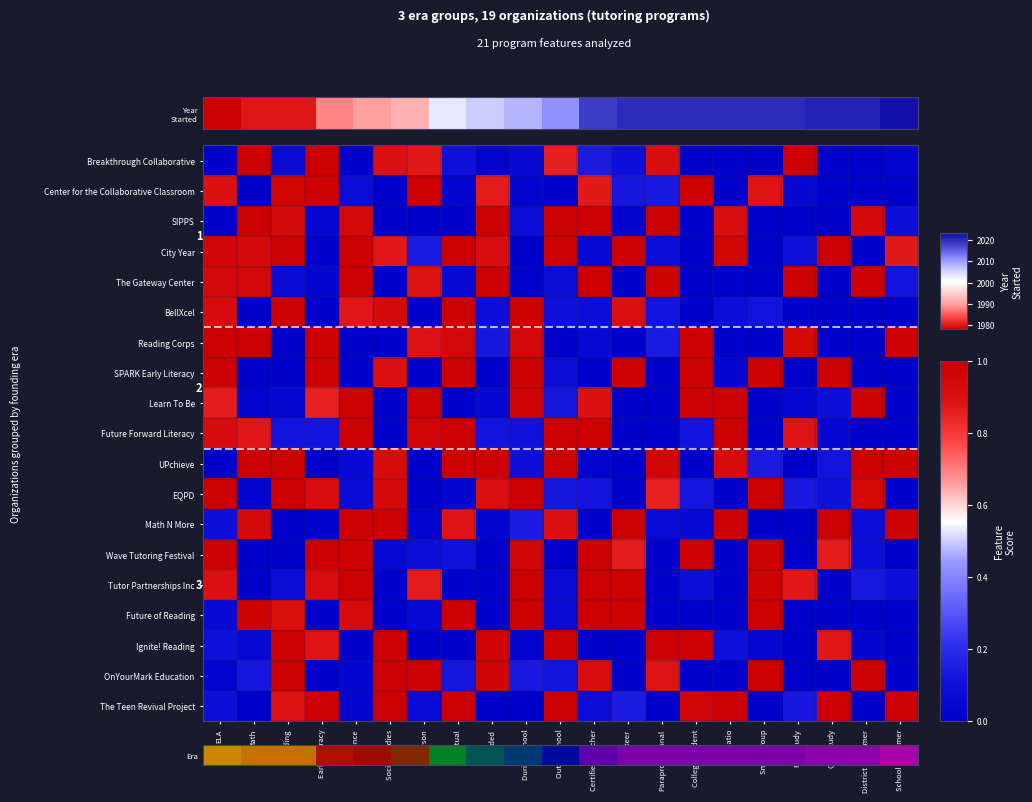

List the labels in order of SPARK Early Literacy value, smallest first.

Math, Reading, Science, In-Person, Blended, Certified Teacher, Paraprofessional, RCT Study, District Customer, School Customer, 1:1 Ratio, Out of School, Social Studies, ELA, Early Literacy, Virtual, During School, Volunteer, College Student, Small Group, QED Study